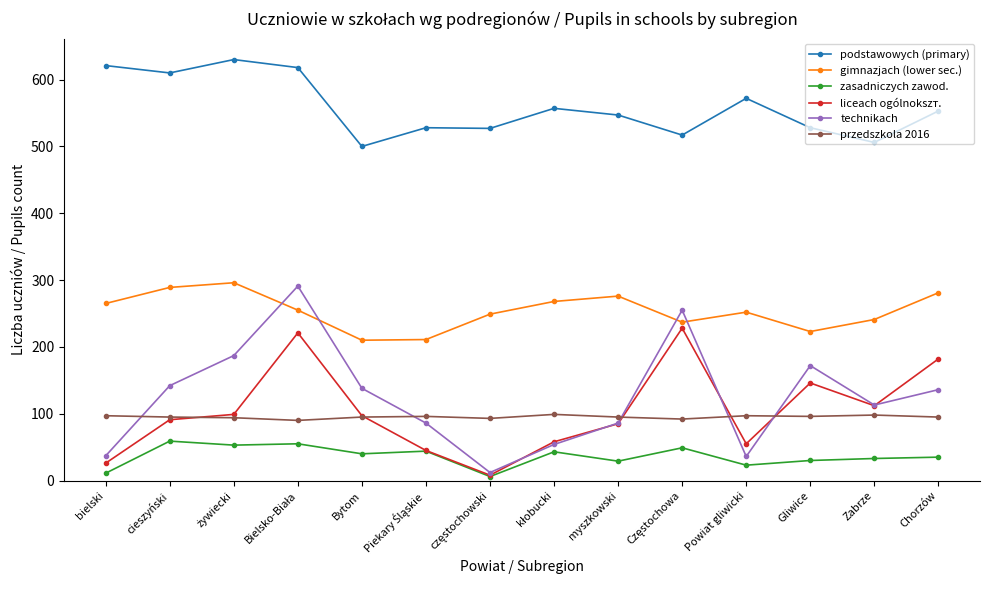

What is the highest value of the przedszkola 2016 series?

99